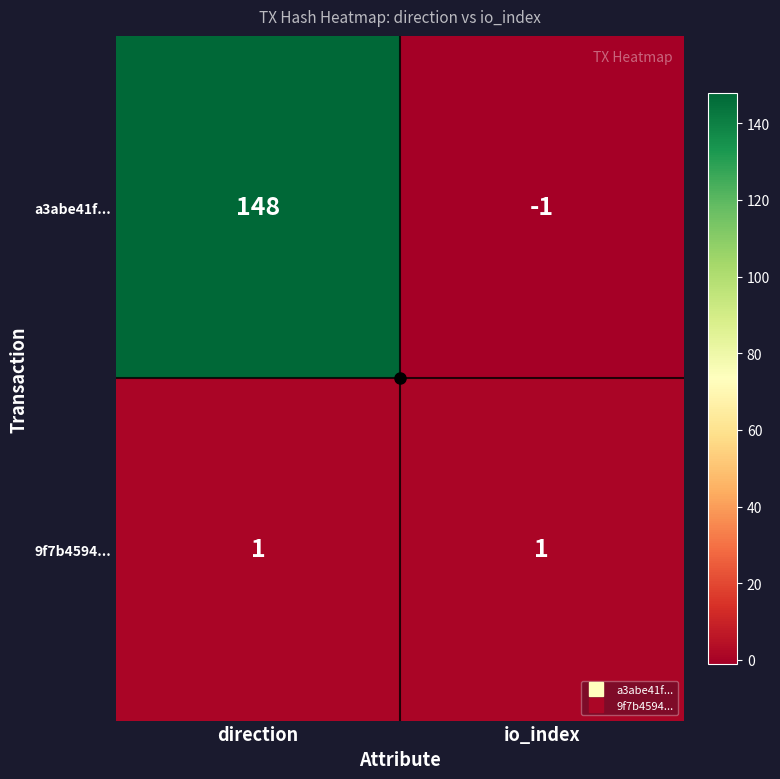

At which label does a3abe41f... reach its minimum?

io_index